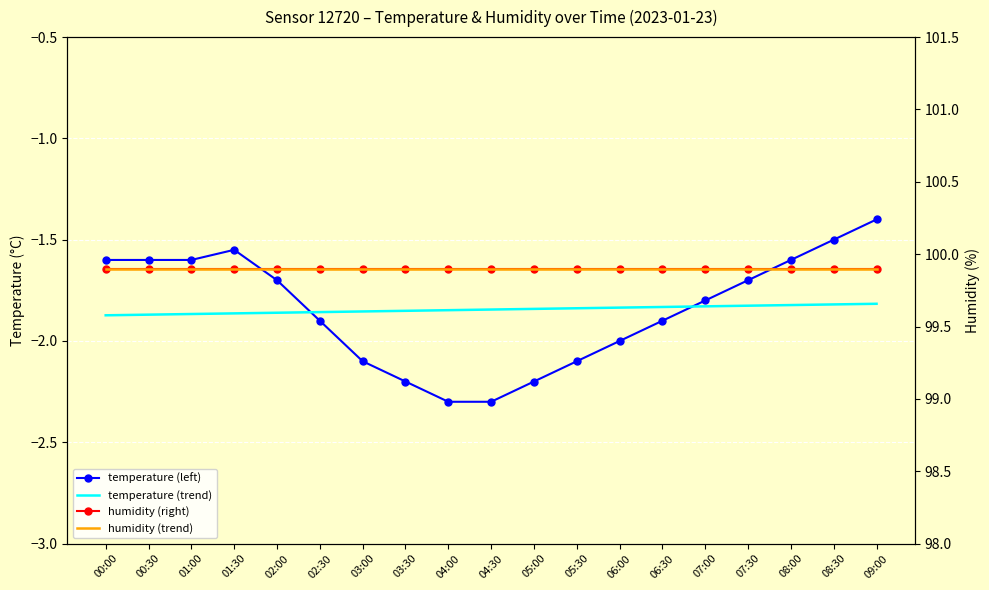

What is the label of the 4th point from the right?

07:30